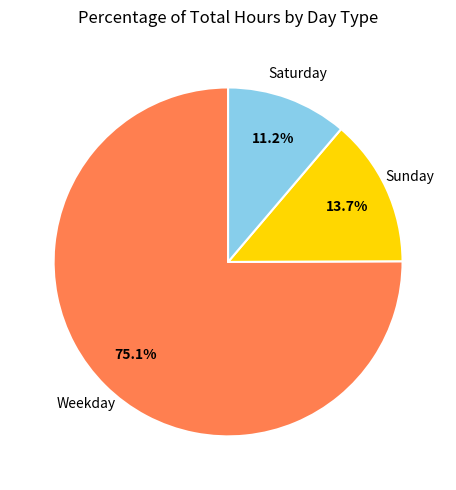

Does any single category account for the majority?

Yes